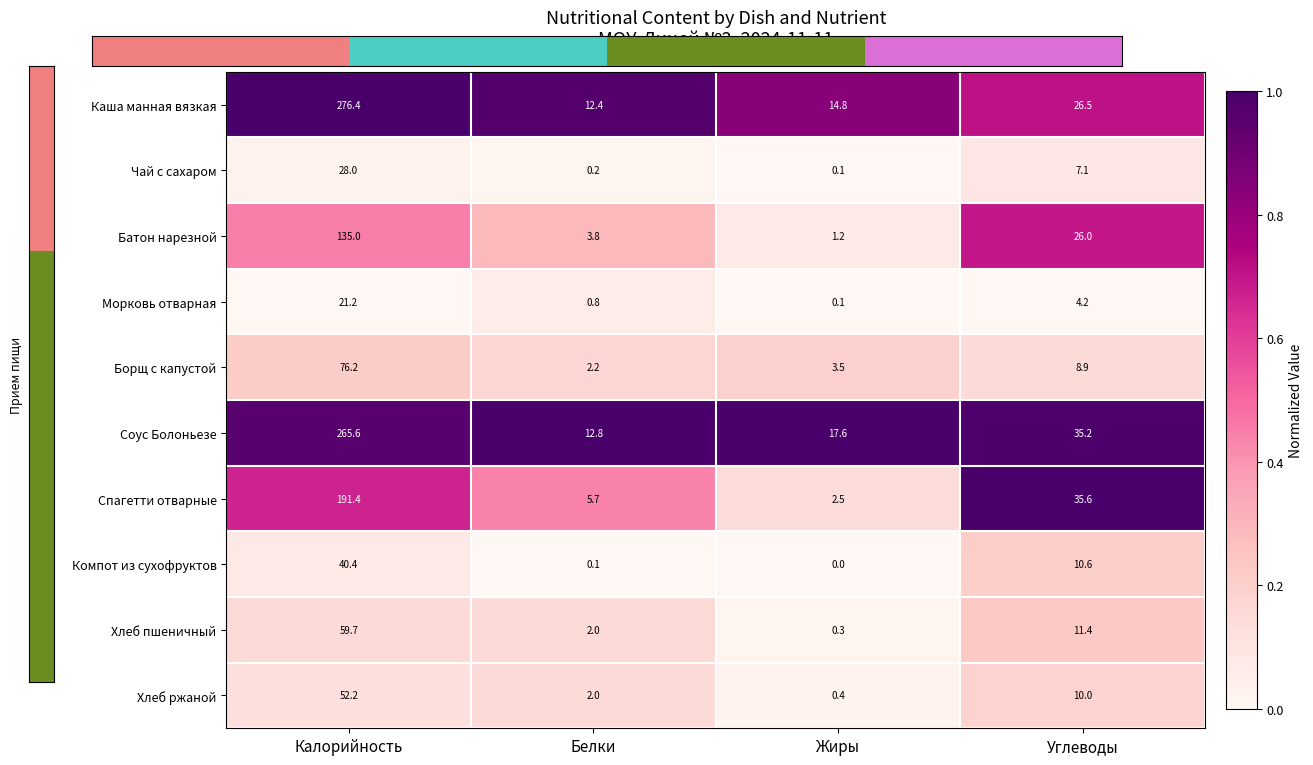

How many series are shown in this chart?

10